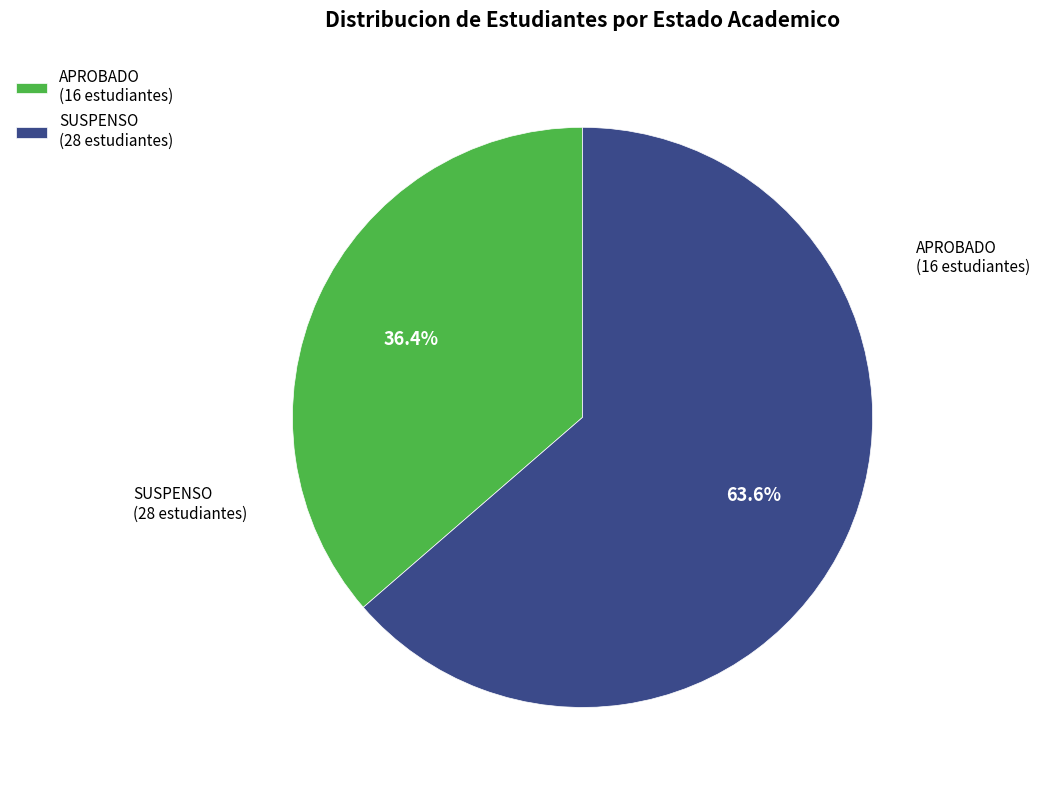

Which category accounts for the majority?

SUSPENSO